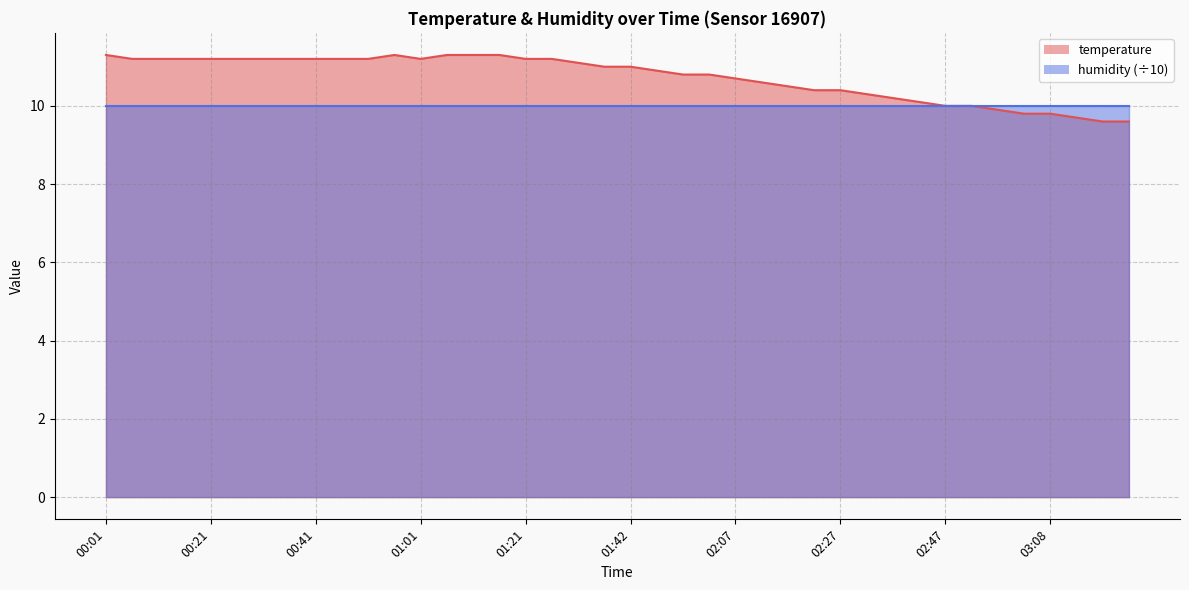

Reading right to left, extract all data points from this chart.

03:23=9.6	03:18=9.6	03:13=9.7	03:08=9.8	03:03=9.8	02:58=9.9	02:53=10.0	02:47=10.0	02:42=10.1	02:37=10.2	02:32=10.3	02:27=10.4	02:22=10.4	02:17=10.5	02:12=10.6	02:07=10.7	01:57=10.8	01:52=10.8	01:47=10.9	01:42=11.0	01:37=11.0	01:32=11.1	01:26=11.2	01:21=11.2	01:16=11.3	01:11=11.3	01:06=11.3	01:01=11.2	00:56=11.3	00:51=11.2	00:46=11.2	00:41=11.2	00:36=11.2	00:31=11.2	00:26=11.2	00:21=11.2	00:16=11.2	00:11=11.2	00:06=11.2	00:01=11.3